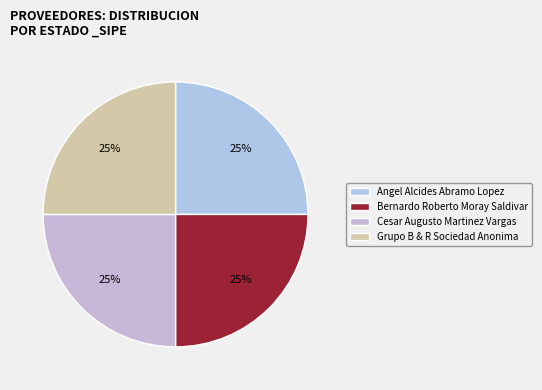

How many slices are in this pie chart?

4